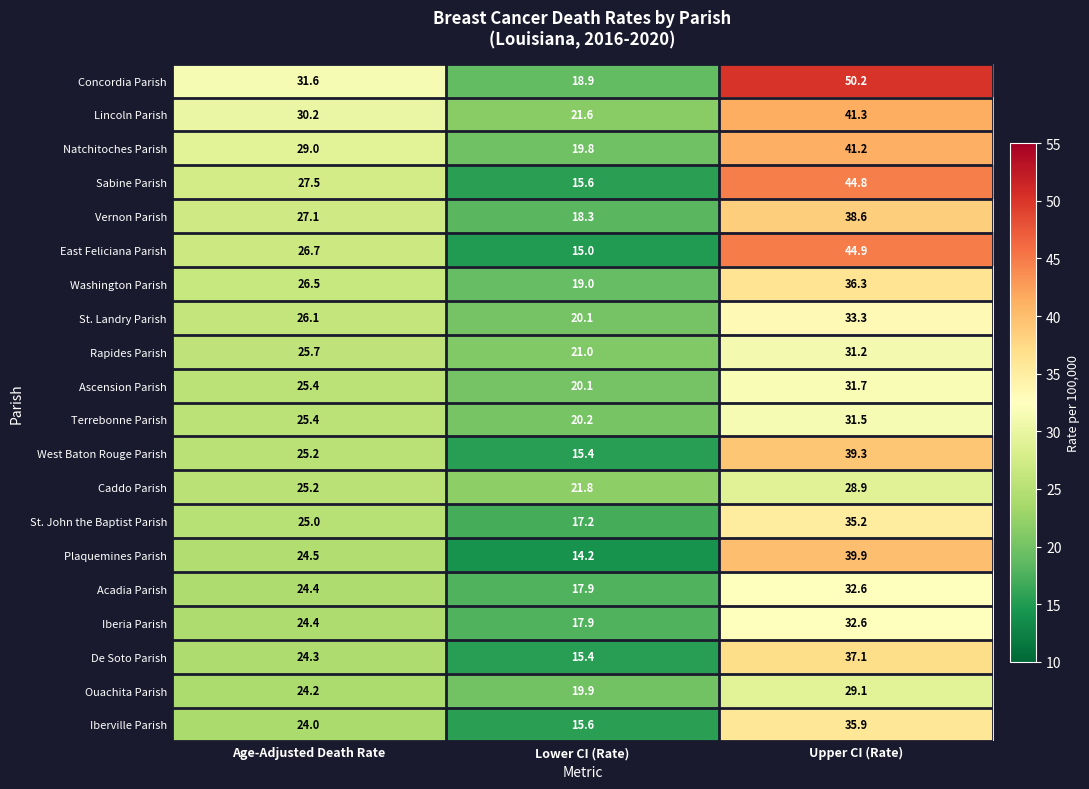

What is the total value across all series at Age-Adjusted Death Rate?

522.4